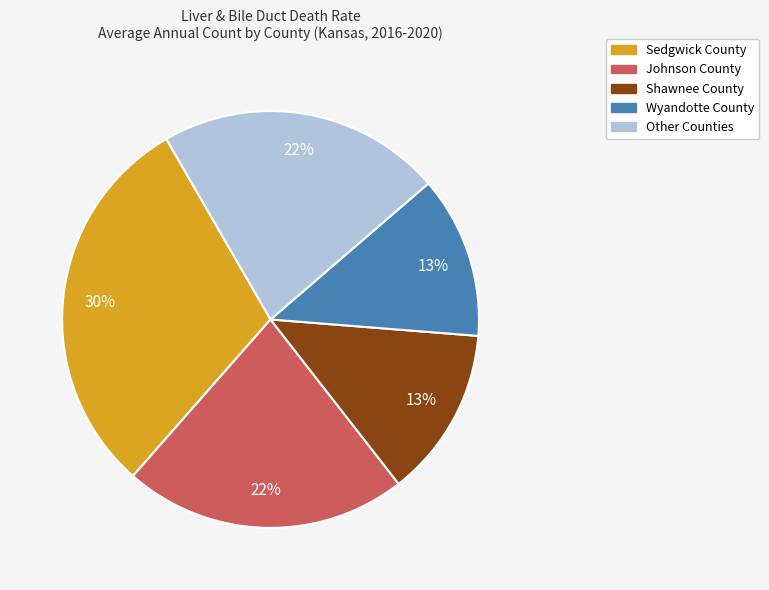

Count the number of slices in the pie.

5